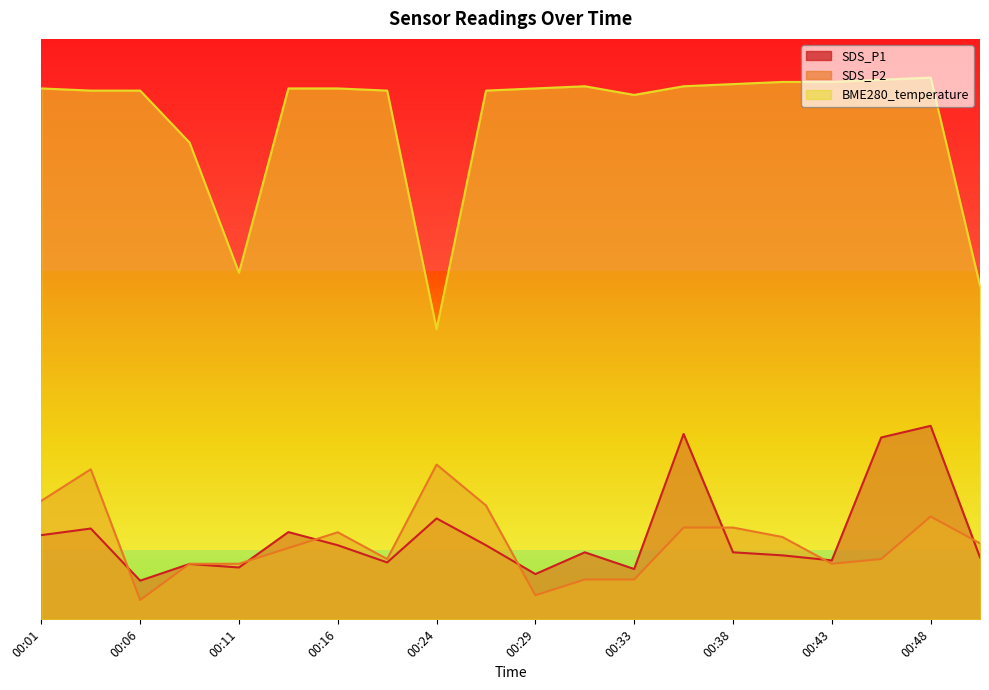

Which has a higher value, 00:09 or 00:51?

00:51